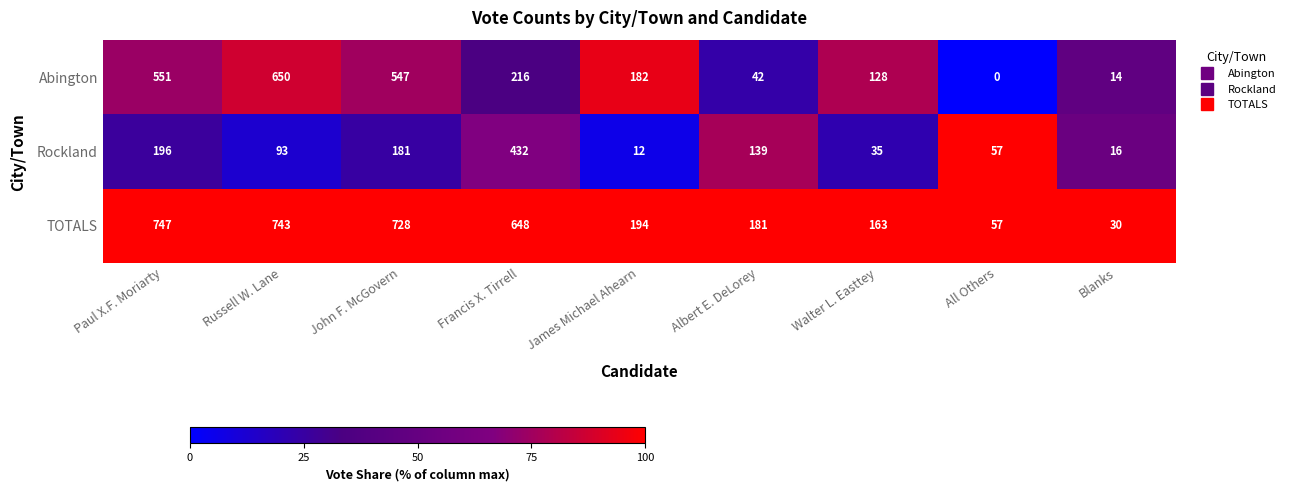

Count the number of data series in this chart.

3